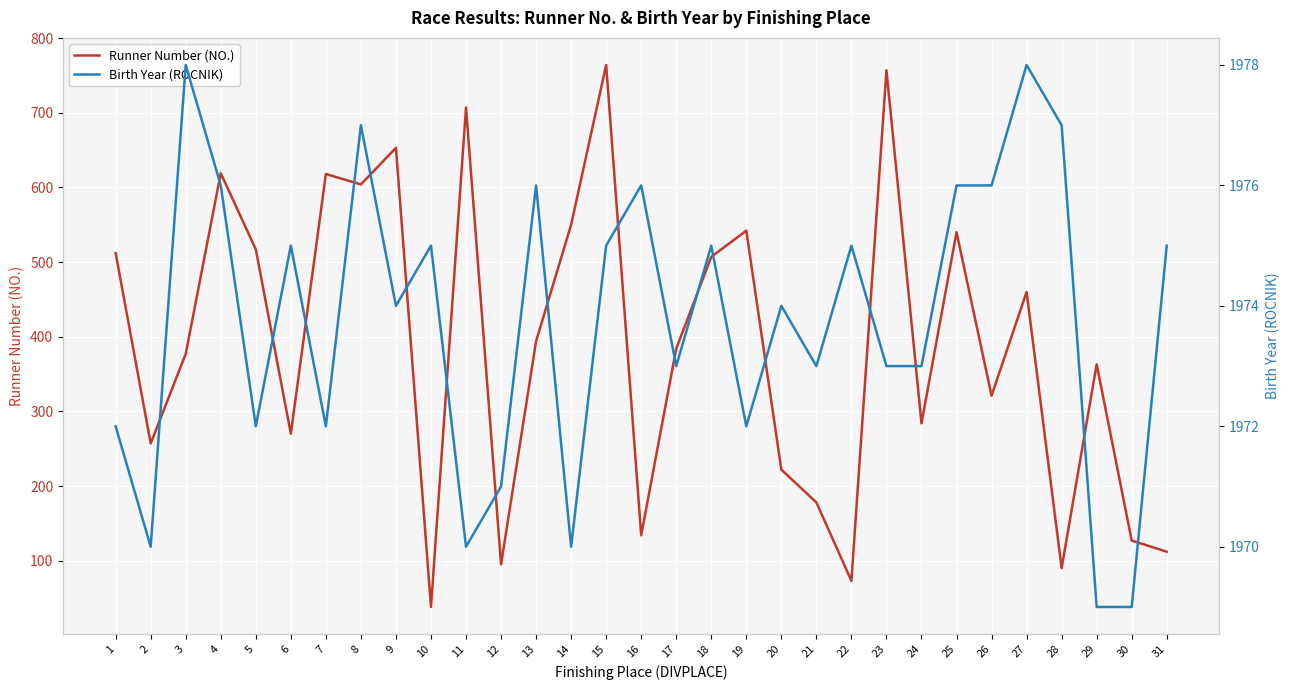

True or false: Runner Number (NO.) and Birth Year (ROCNIK) intersect in this chart.

False